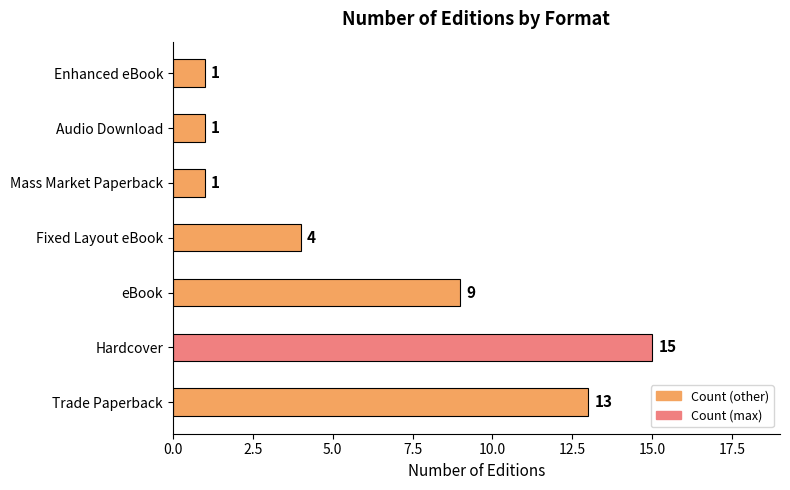

At which label is the value closest to 8?

eBook